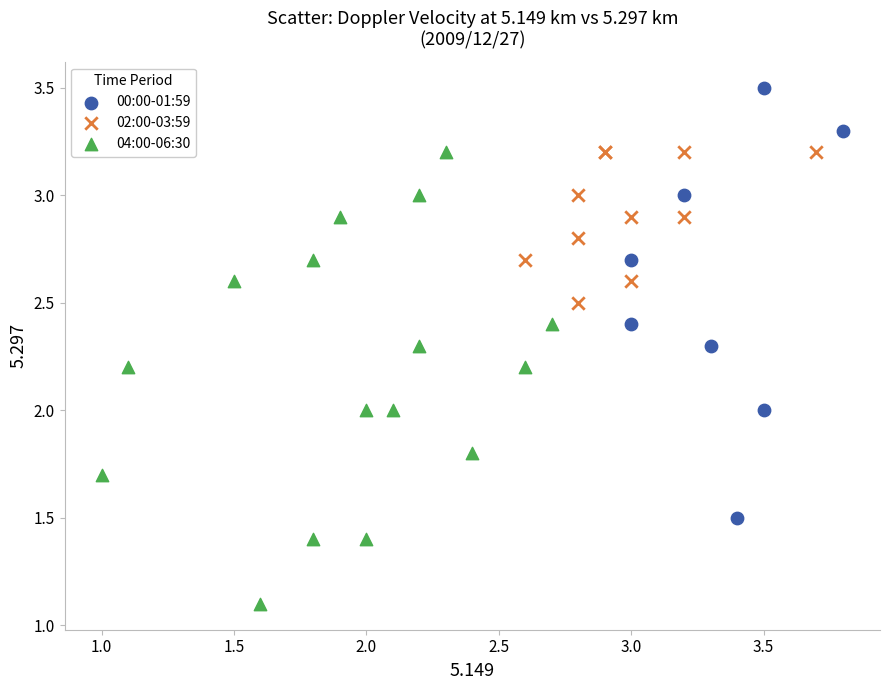

Which series reaches the maximum Y coordinate?

00:00-01:59